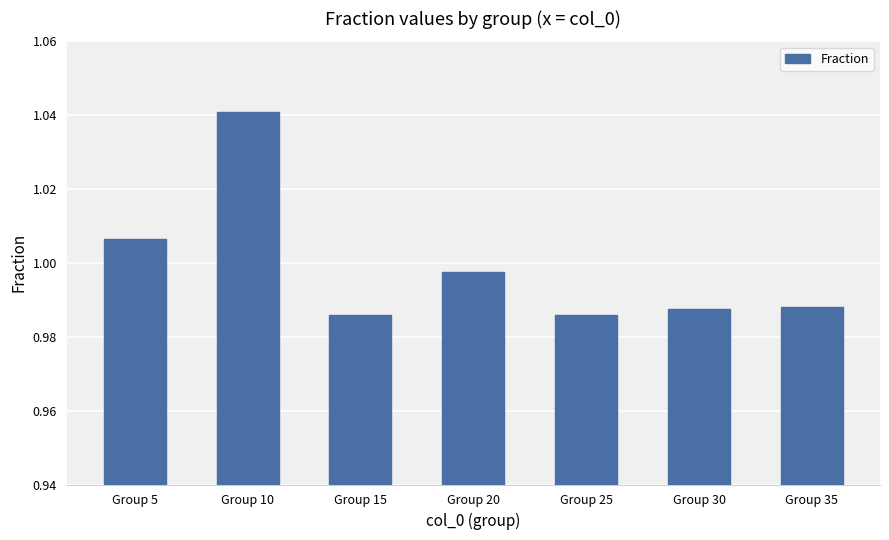

What is the sum of all values?

7.0